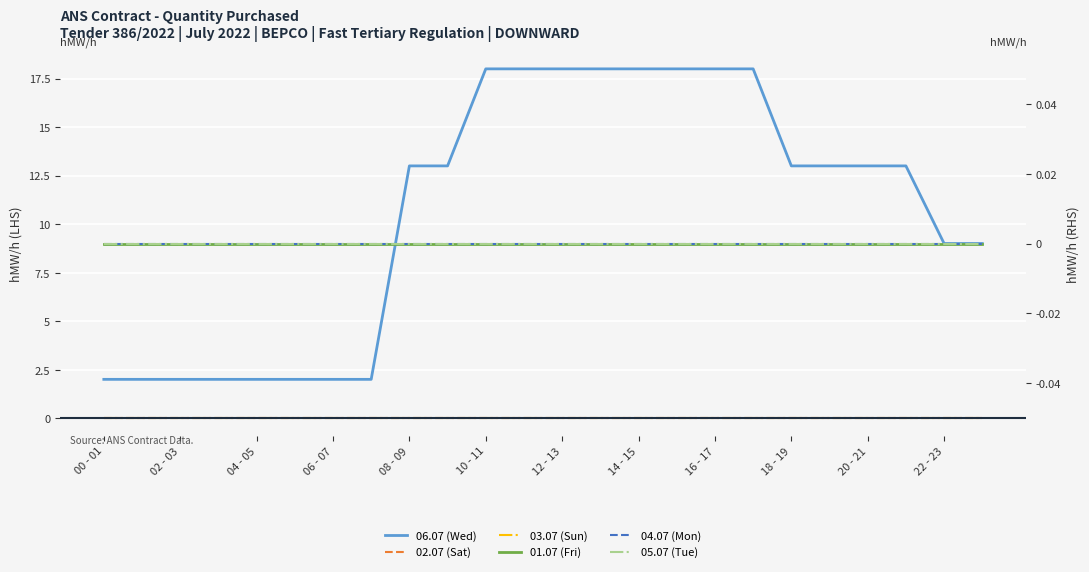

True or false: 05.07 (Tue) and 06.07 (Wed) intersect in this chart.

False